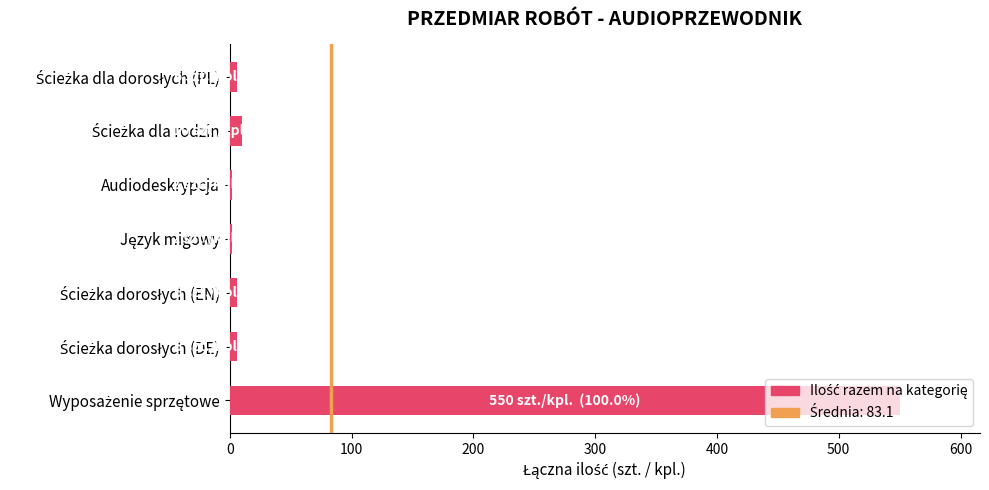

What is the sum of all values?

582